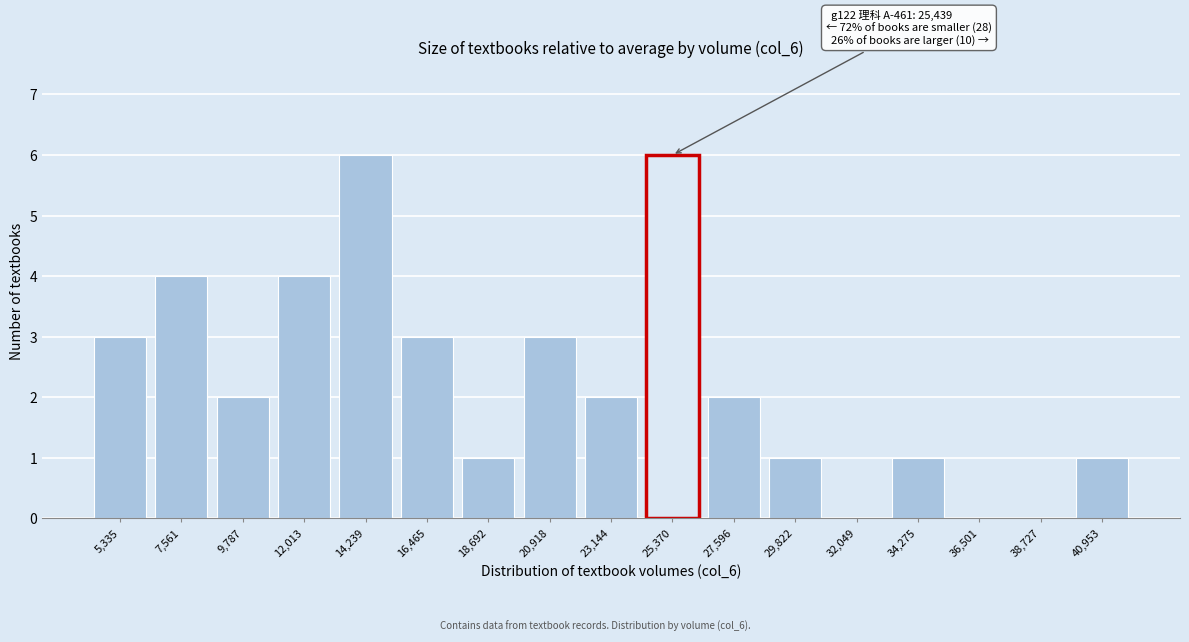

Reading left to right, extract all data points from this chart.

5,335=3	7,561=4	9,787=2	12,013=4	14,239=6	16,465=3	18,692=1	20,918=3	23,144=2	25,370=6	27,596=2	29,822=1	32,049=0	34,275=1	36,501=0	38,727=0	40,953=1